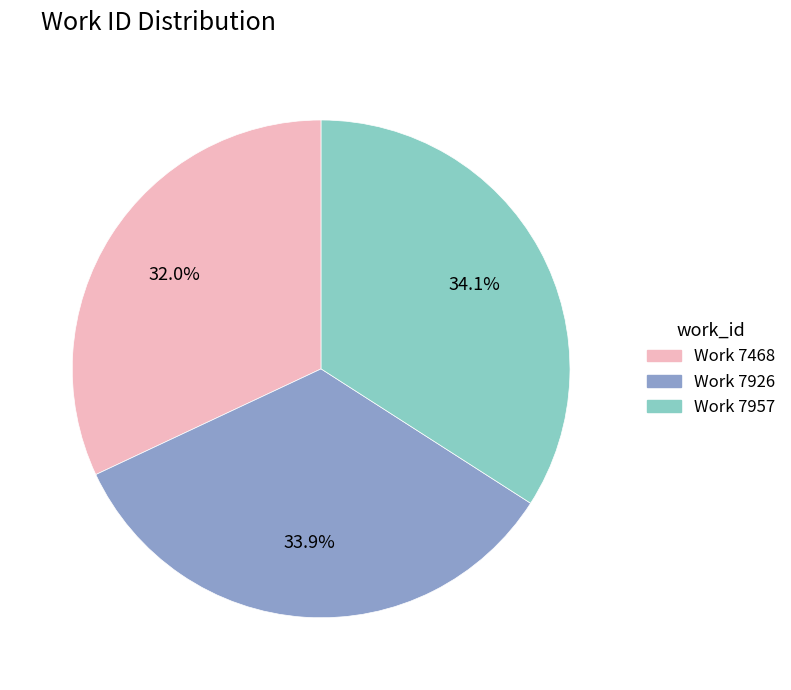

Does Work 7926 represent more than half of the total?

No